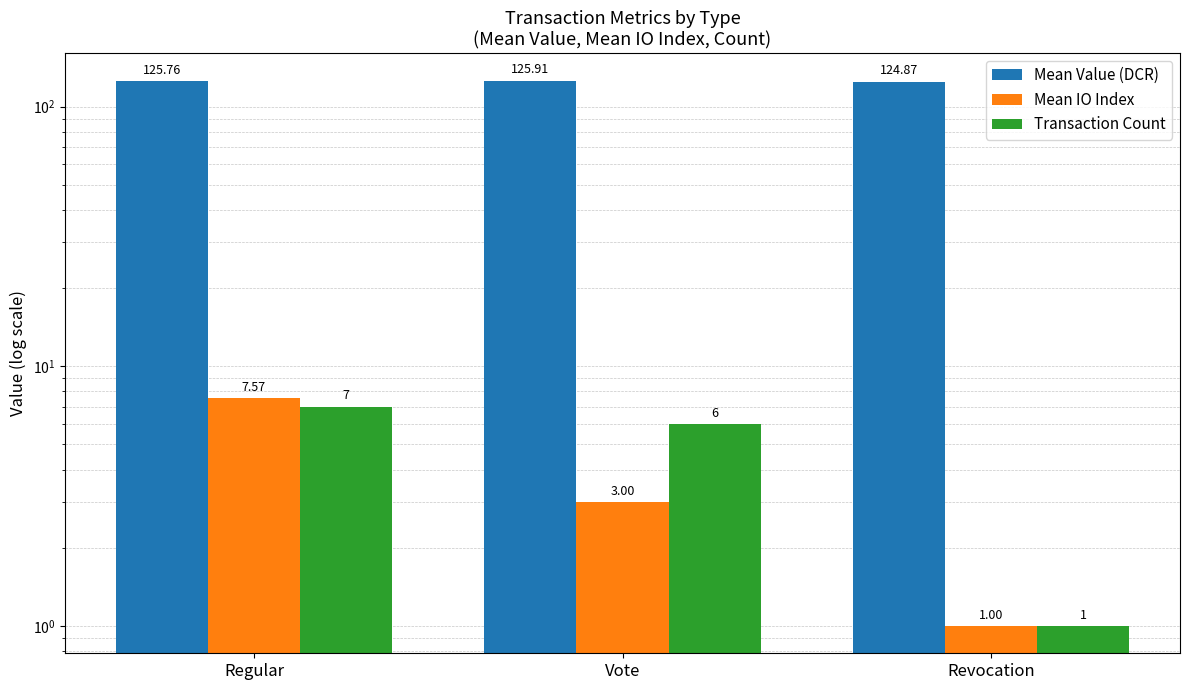

Which label corresponds to the largest value in the chart?

Vote